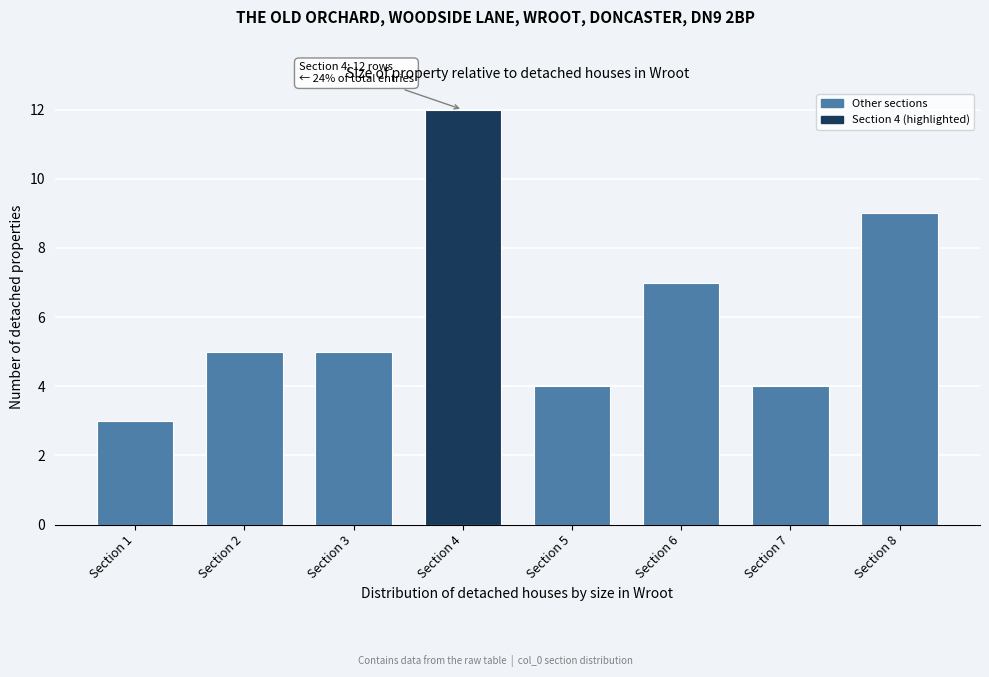

Reading left to right, list all the values displayed in this chart.

3	5	5	12	4	7	4	9